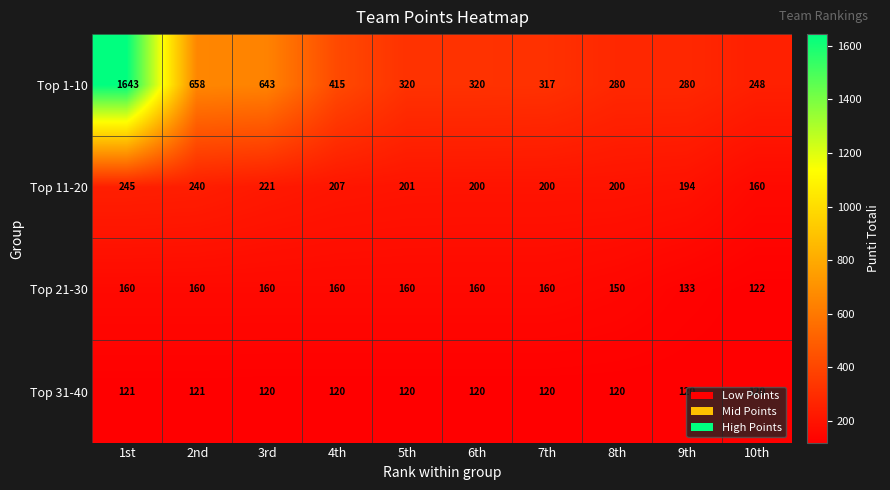

The Top 11-20 series shows 221 at 3rd. True or false?

True